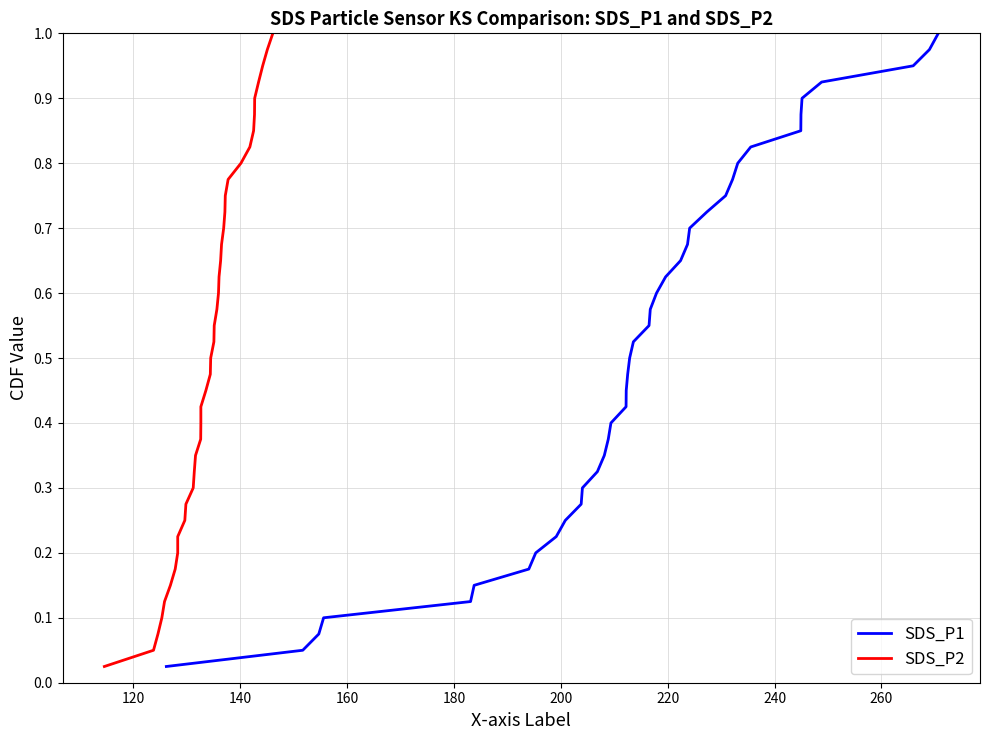

What are all the series names shown in the legend?

SDS_P1, SDS_P2